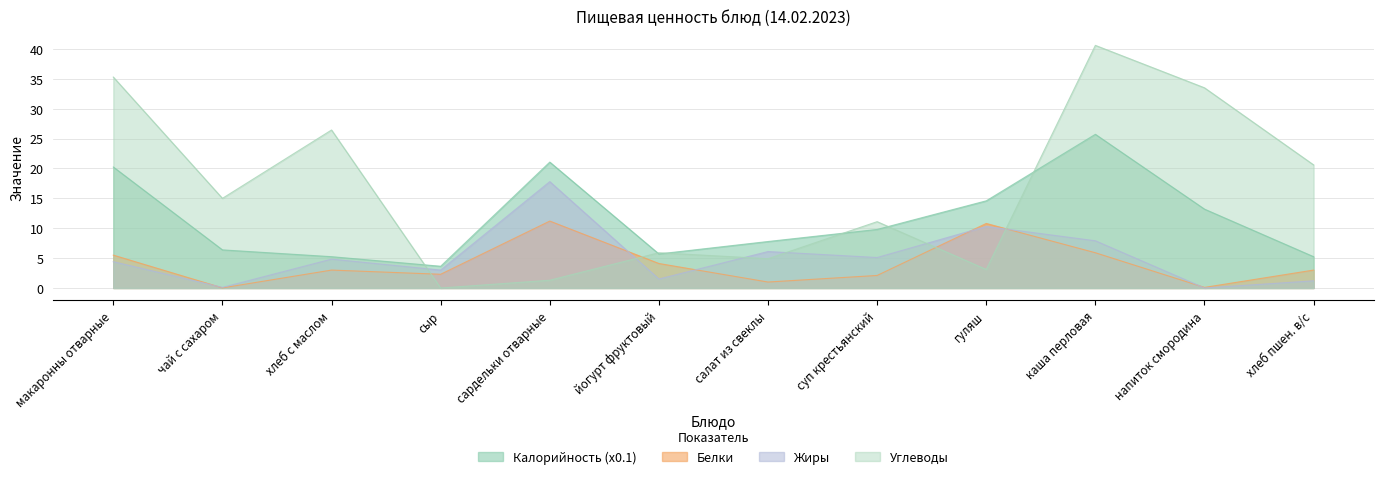

Reading right to left, extract all data points from this chart.

Калорийность: 5.2	13.2	25.7	14.6	9.8	7.8	5.7	21.1	3.6	5.2	6.4	20.2
Белки: 3.0	0.1	5.9	10.8	2.1	1.0	4.1	11.2	2.3	3.0	0.0	5.5
Жиры: 1.2	0.0	7.9	10.3	5.1	6.1	1.5	17.8	3.0	4.8	0.1	4.4
Углеводы: 20.6	33.5	40.6	3.1	11.1	4.9	5.9	1.3	0.0	26.4	15.0	35.3